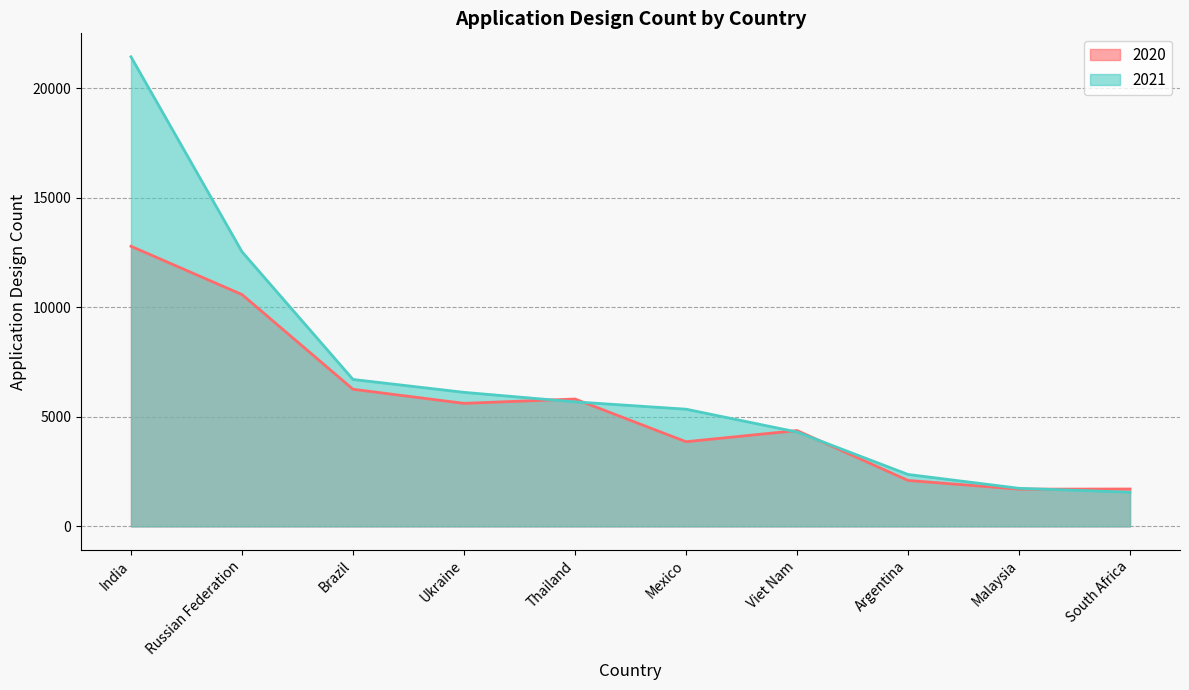

What is the sum of the 2020 values at Malaysia and Brazil?

7964